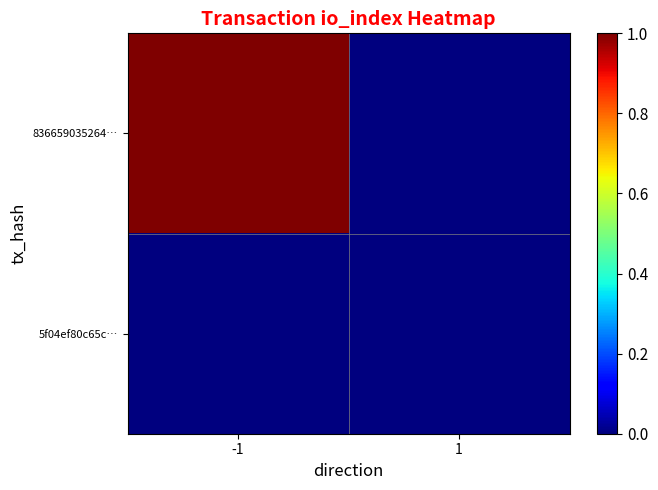

At how many categories does at least one series exceed 0?

1